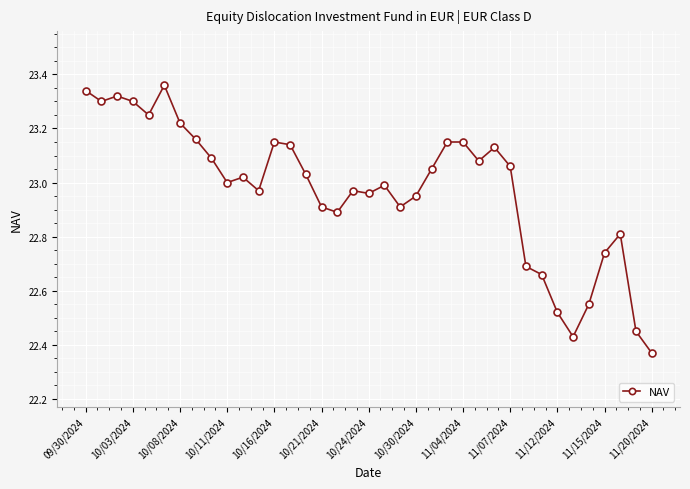

True or false: there are more than 0 points higher than both neighbors.

True